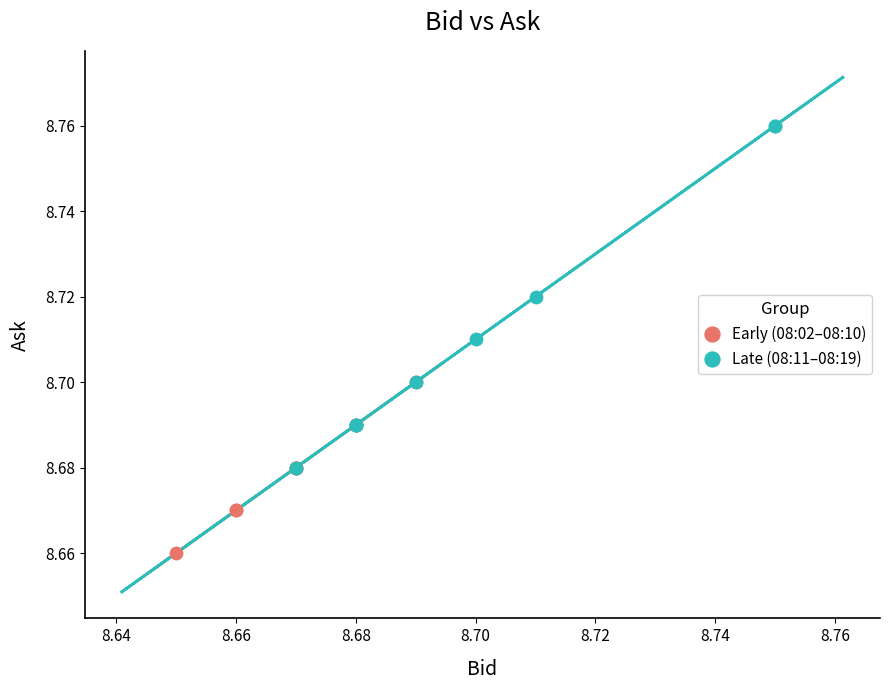

Which series has the widest spread of Y values?

Late (08:11–08:19)